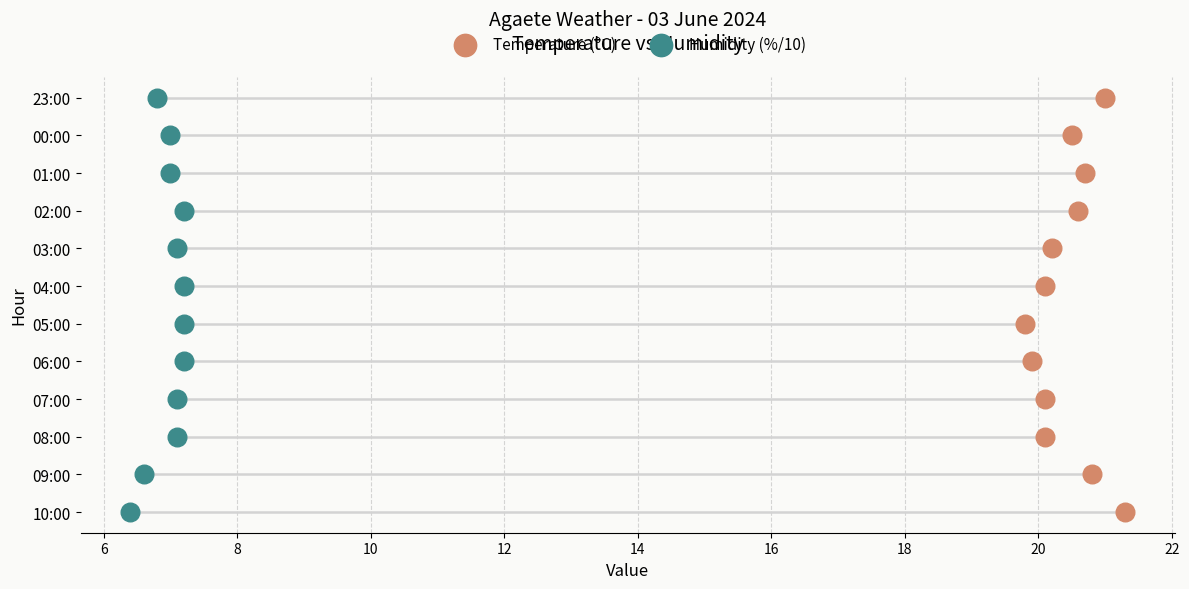

Which series has the largest Y range (max minus min)?

Temperature (ºC)